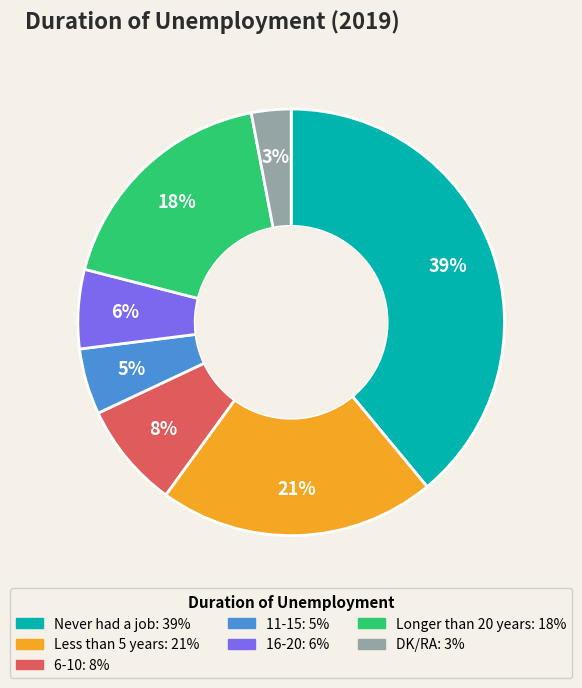

Is the sum of 11-15 and DK/RA greater than half?

No